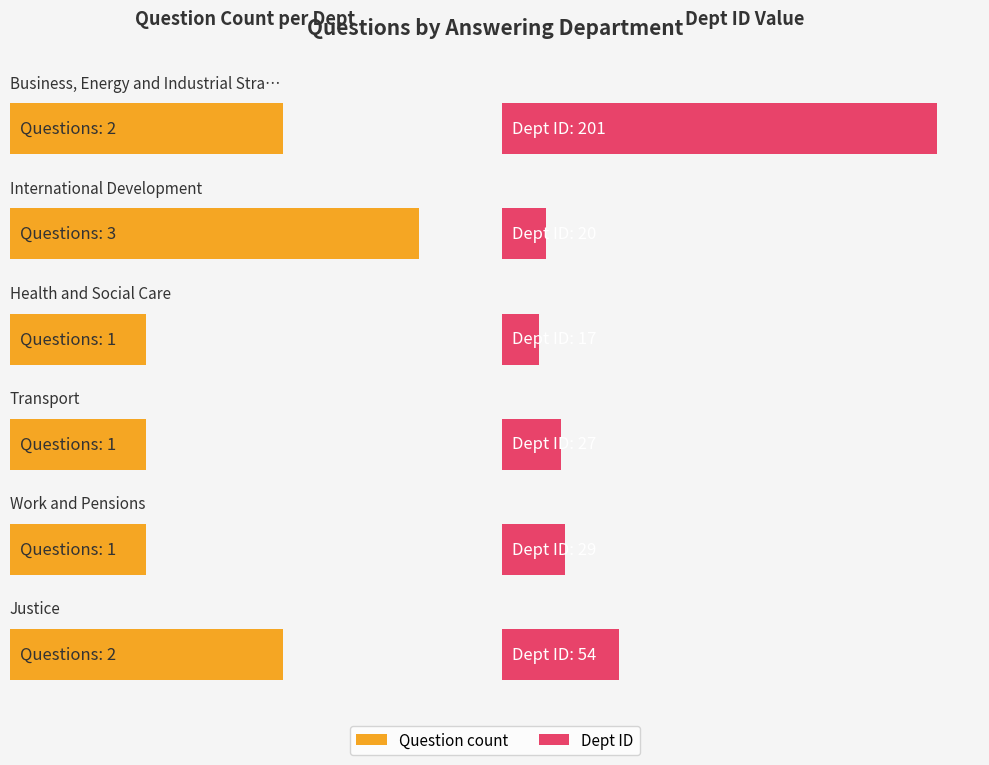

Is it true that the value at Justice is 2?

True